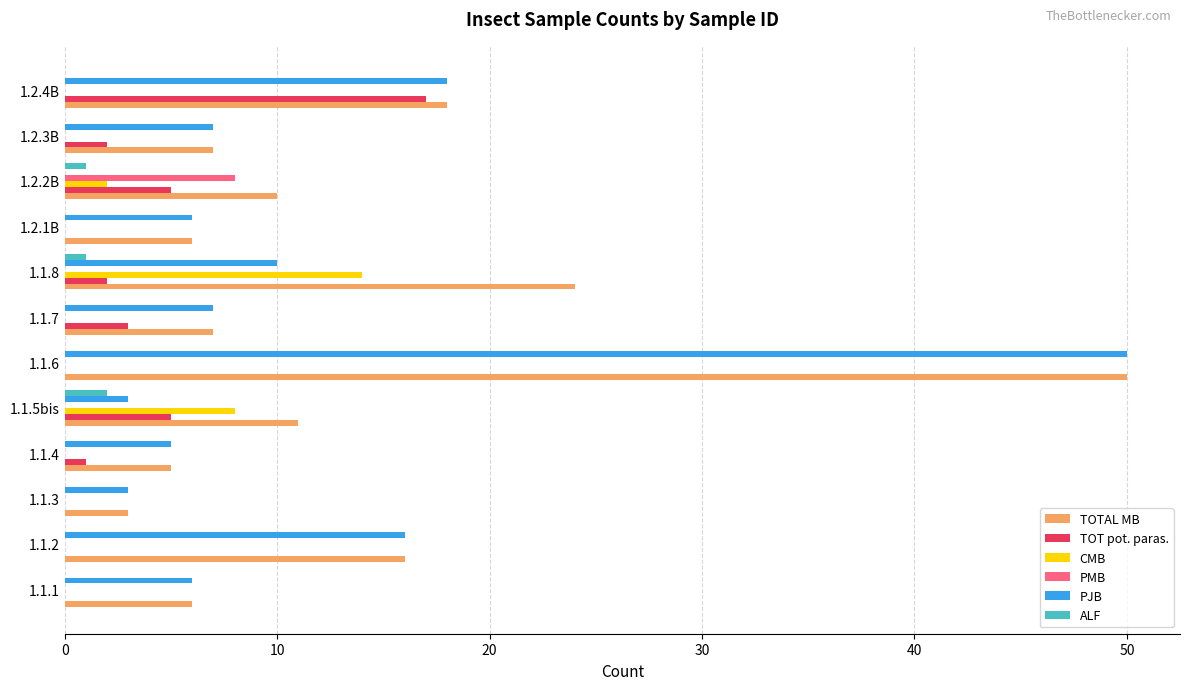

Where is TOTAL MB nearest to the value 26?

1.1.8